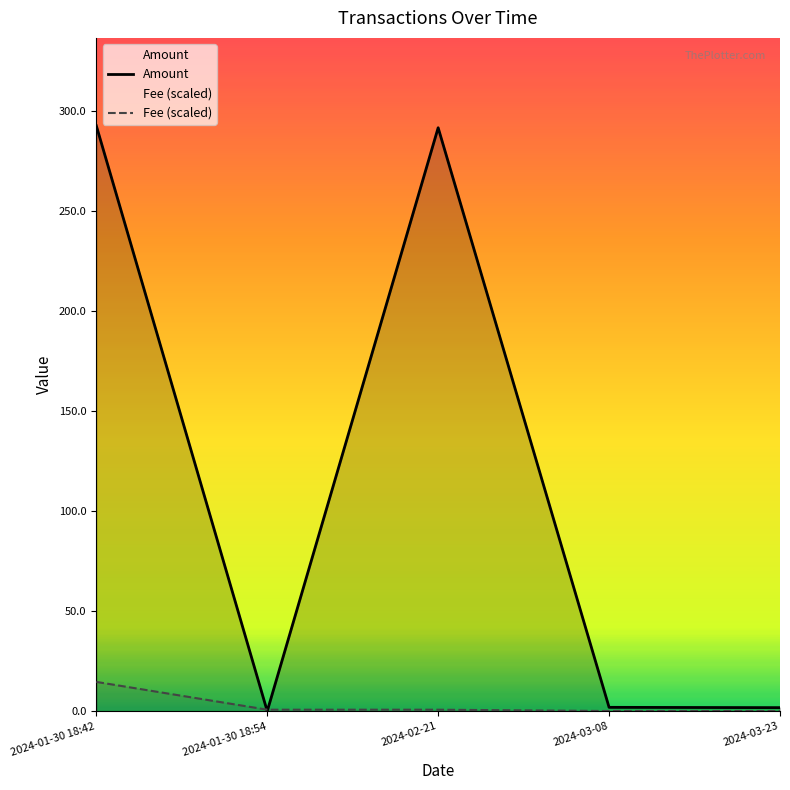

Reading left to right, extract all data points from this chart.

Amount: 2024-01-30 18:42=292.4	2024-01-30 18:54=0.0	2024-02-21=291.4	2024-03-08=1.9	2024-03-23=1.8
Fee (scaled): 2024-01-30 18:42=14.6	2024-01-30 18:54=0.7	2024-02-21=0.7	2024-03-08=0.1	2024-03-23=0.1